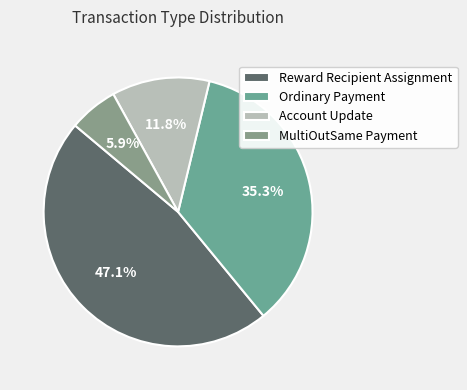

To the nearest percent, what is the difference between the largest and smallest slice percentages?

41%